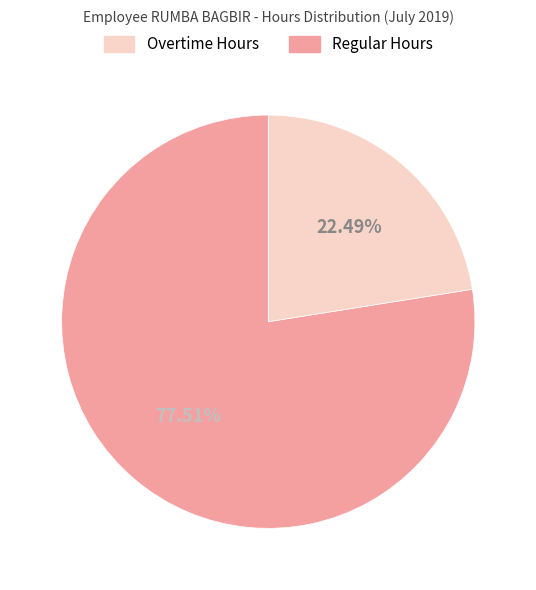

Does any single category account for the majority?

Yes